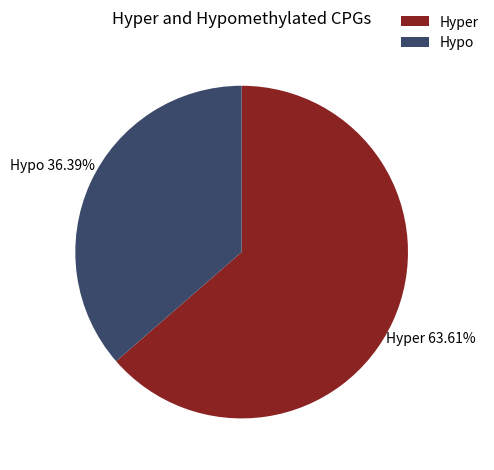

Rank the categories by value from highest to lowest.

Hyper, Hypo